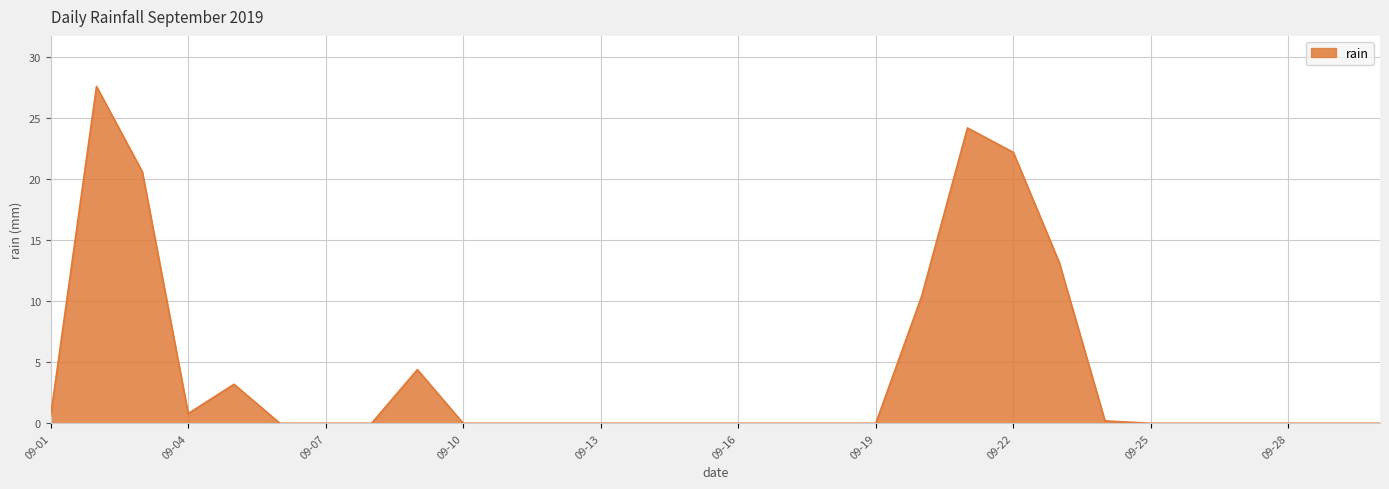

What is the greatest value displayed?

27.6